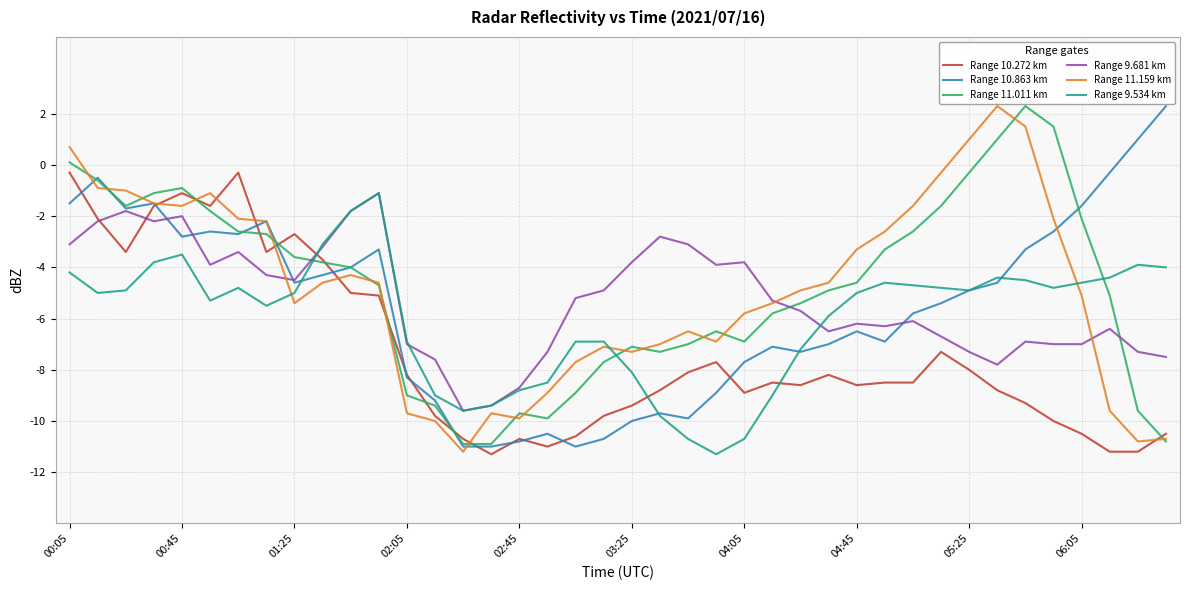

What is the maximum value for Range 11.159 km?

2.3